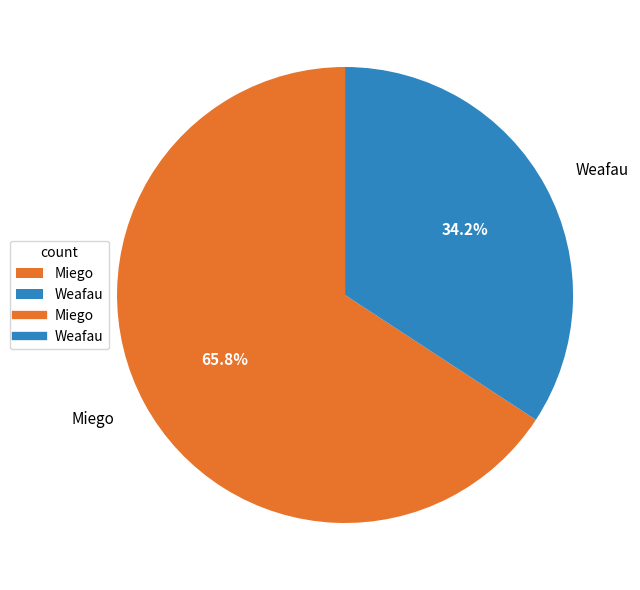

To the nearest percent, what portion does Miego represent?

66%